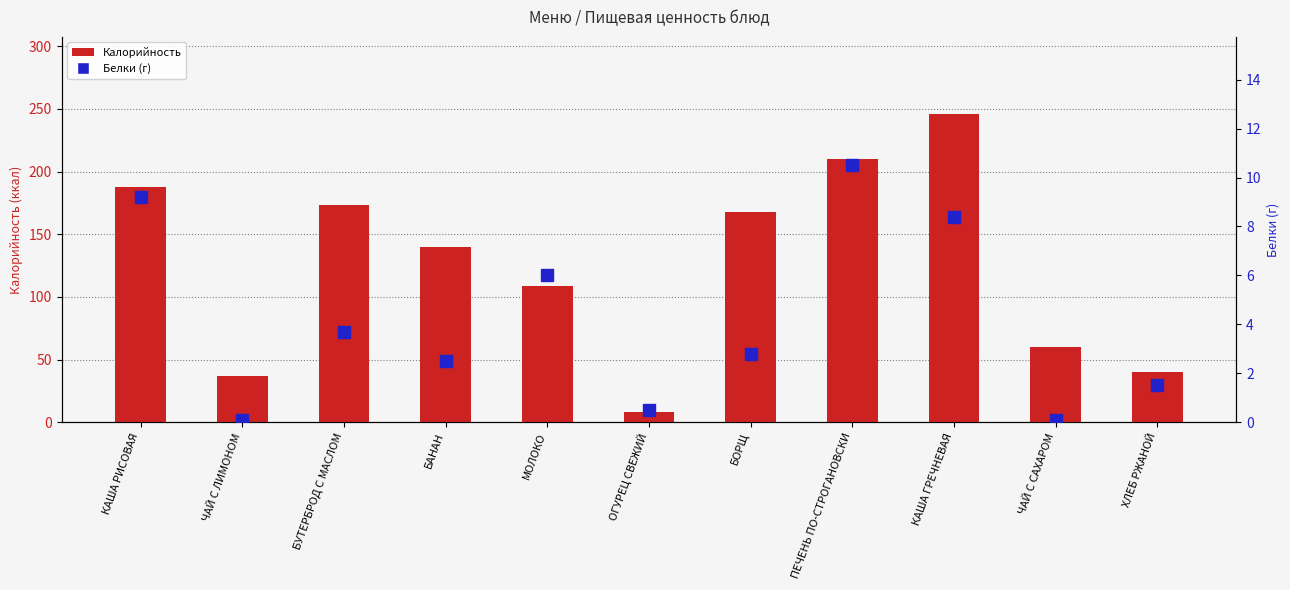

What is the label of the 5th bar from the right?

БОРЩ